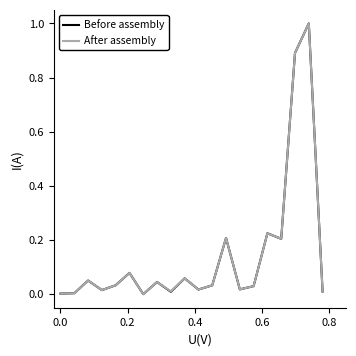

What is the maximum value shown in the chart?

1.0